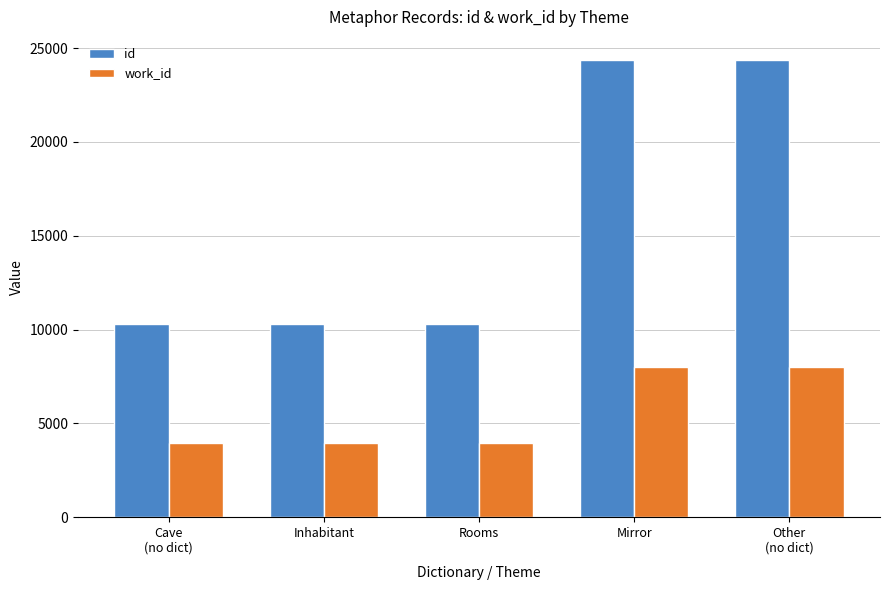

What is the maximum value for work_id?

8015